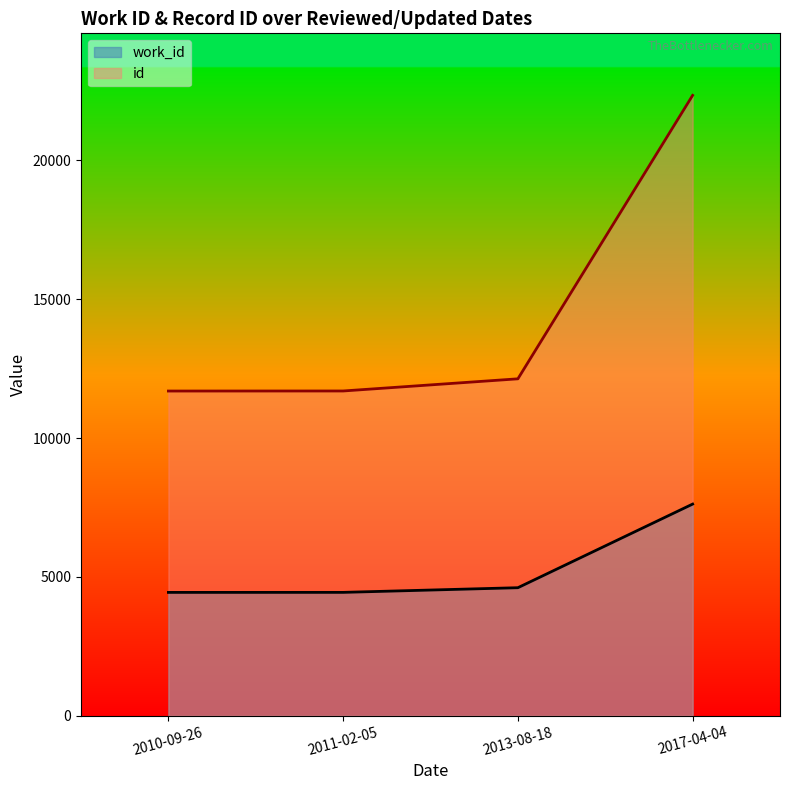

What is the total value across all series at 2011-02-05?

16138